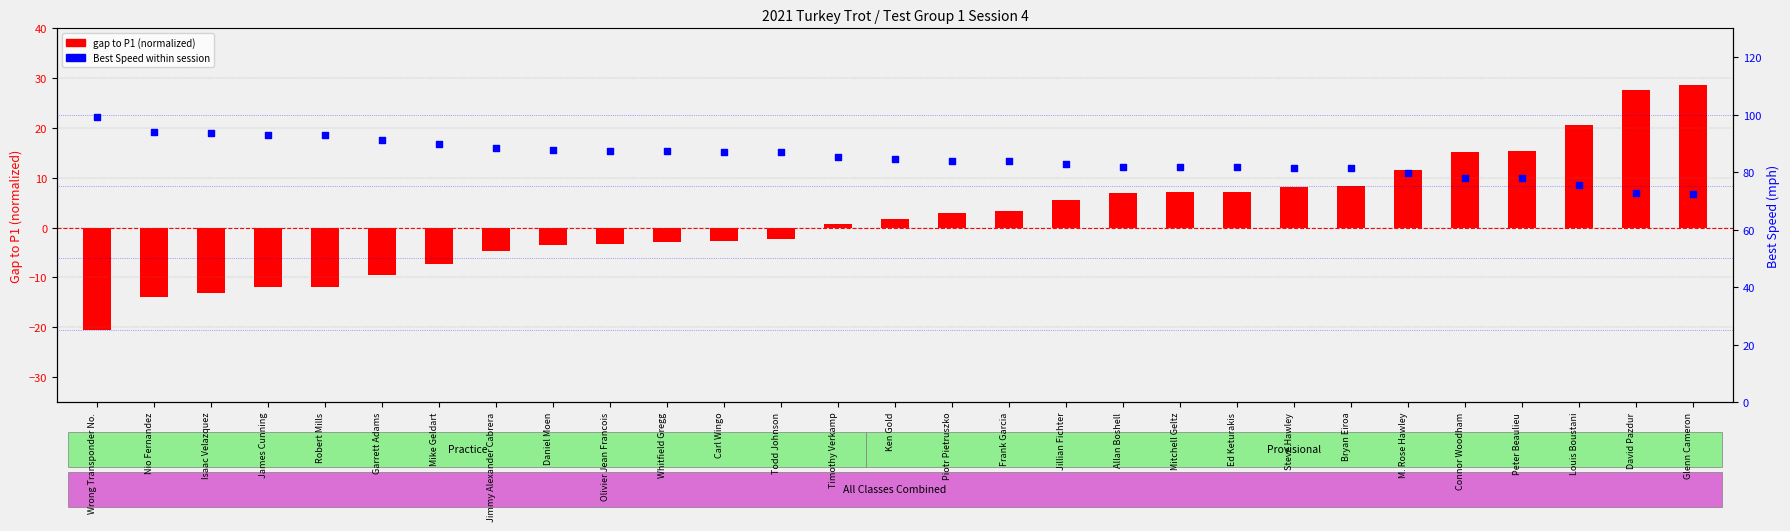

Which series has the largest total across all categories?

Best Speed (mph)